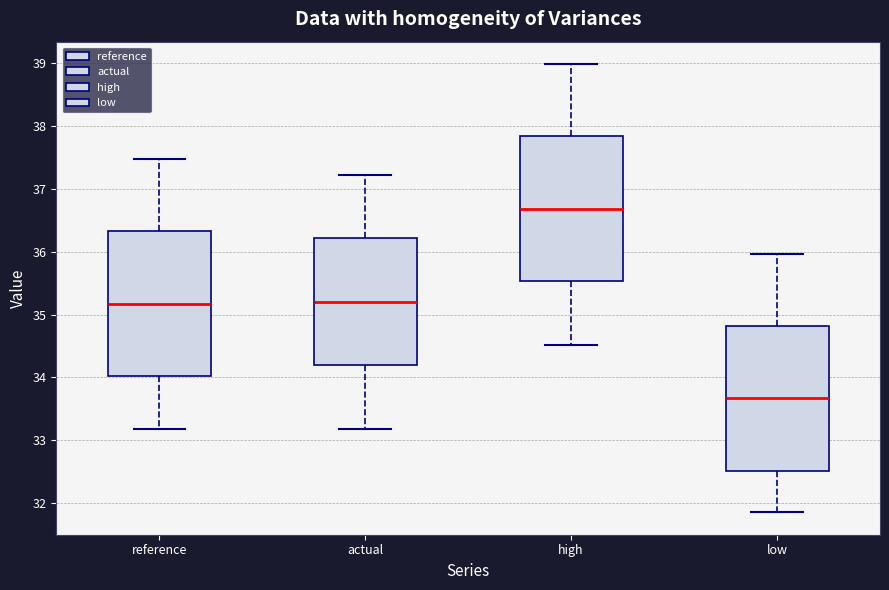

Reading left to right, transcribe this box plot: for each box, give where its median line is, the range the box spans, and where its two whiskers end, as read against the y-axis. The values are not printed on the chart, so give them approximately, as read against the axis.

reference: median 35.2, box 34.0 to 36.3, whiskers 33.2 to 37.5
actual: median 35.2, box 34.2 to 36.2, whiskers 33.2 to 37.2
high: median 36.7, box 35.5 to 37.8, whiskers 34.5 to 39.0
low: median 33.7, box 32.5 to 34.8, whiskers 31.9 to 36.0